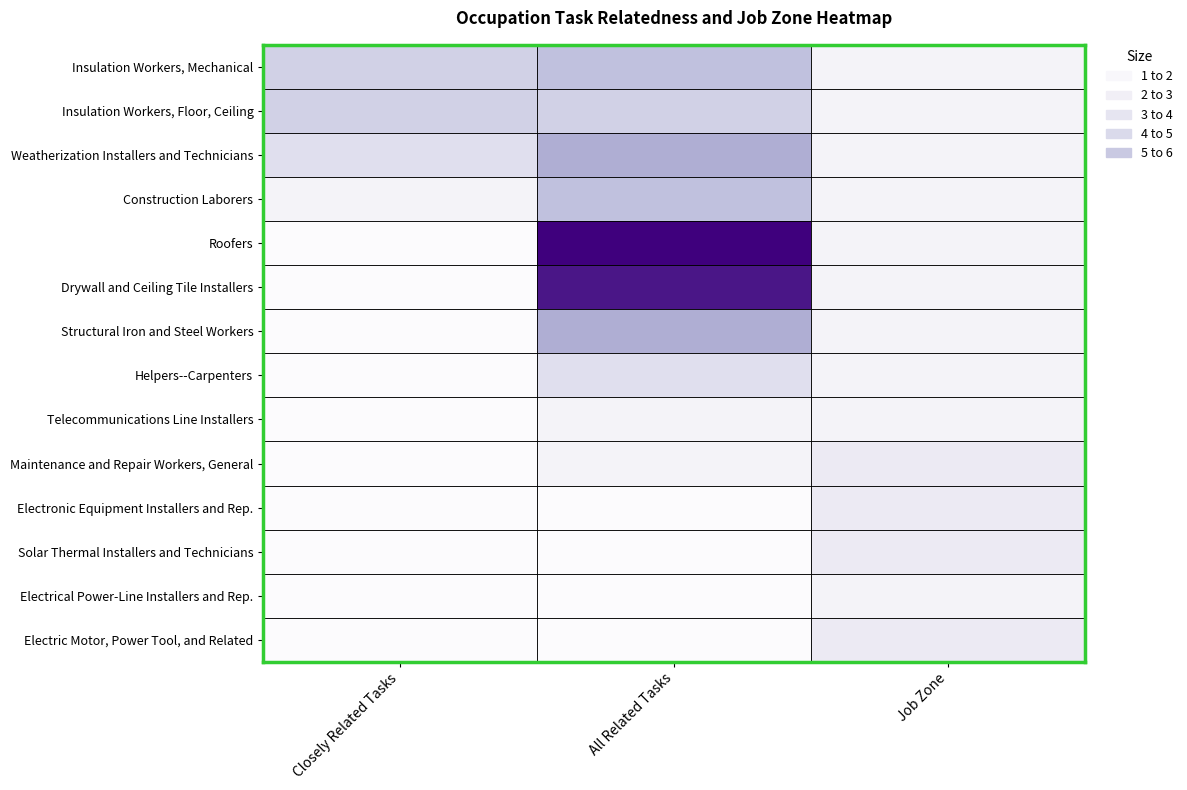

Reading right to left, transcribe all the data shown in this chart.

Insulation Workers, Mechanical: Job Zone=2	All Related Tasks=6	Closely Related Tasks=5
Insulation Workers, Floor, Ceiling: Job Zone=2	All Related Tasks=5	Closely Related Tasks=5
Weatherization Installers and Technicians: Job Zone=2	All Related Tasks=7	Closely Related Tasks=4
Construction Laborers: Job Zone=2	All Related Tasks=6	Closely Related Tasks=2
Roofers: Job Zone=2	All Related Tasks=15	Closely Related Tasks=1
Drywall and Ceiling Tile Installers: Job Zone=2	All Related Tasks=14	Closely Related Tasks=1
Structural Iron and Steel Workers: Job Zone=2	All Related Tasks=7	Closely Related Tasks=1
Helpers--Carpenters: Job Zone=2	All Related Tasks=4	Closely Related Tasks=1
Telecommunications Line Installers: Job Zone=2	All Related Tasks=2	Closely Related Tasks=1
Maintenance and Repair Workers, General: Job Zone=3	All Related Tasks=2	Closely Related Tasks=1
Electronic Equipment Installers and Rep.: Job Zone=3	All Related Tasks=1	Closely Related Tasks=1
Solar Thermal Installers and Technicians: Job Zone=3	All Related Tasks=1	Closely Related Tasks=1
Electrical Power-Line Installers and Rep.: Job Zone=2	All Related Tasks=1	Closely Related Tasks=1
Electric Motor, Power Tool, and Related: Job Zone=3	All Related Tasks=1	Closely Related Tasks=1